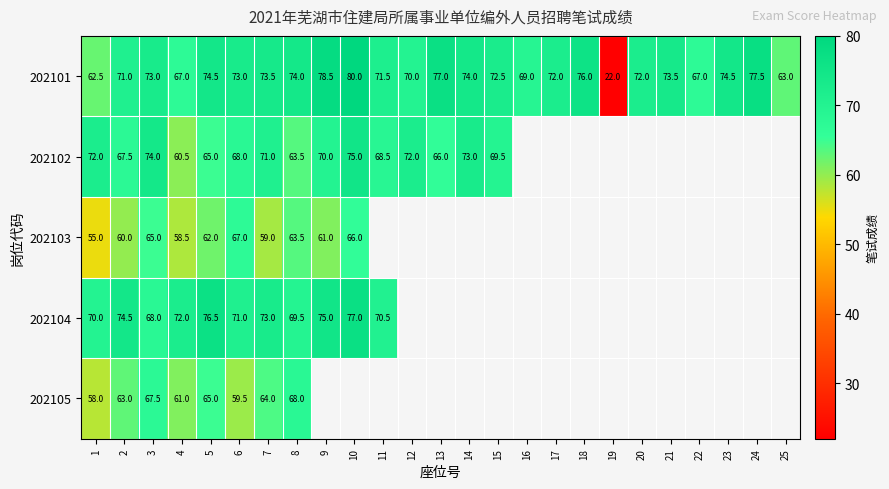

At how many categories does at least one series exceed 56?

24